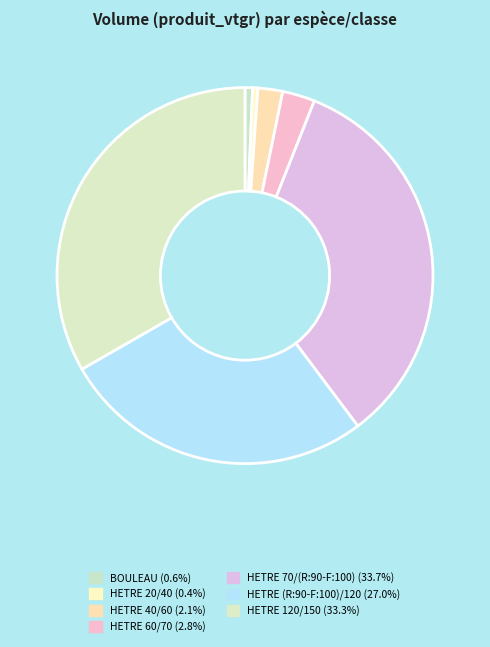

How many slices are in this pie chart?

7